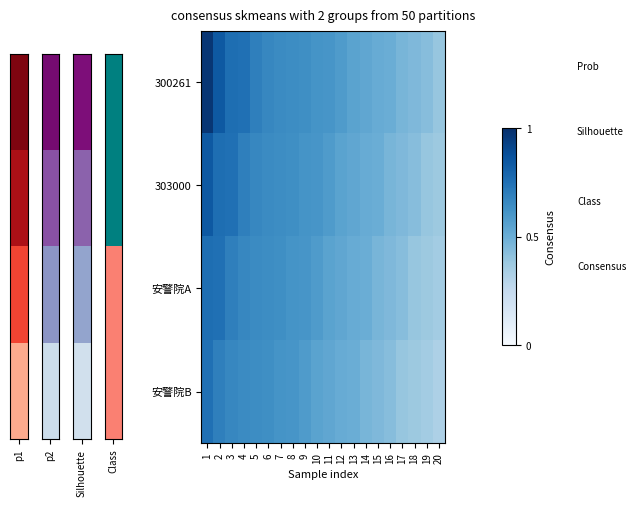

At which category is the sum across all series the highest?

1